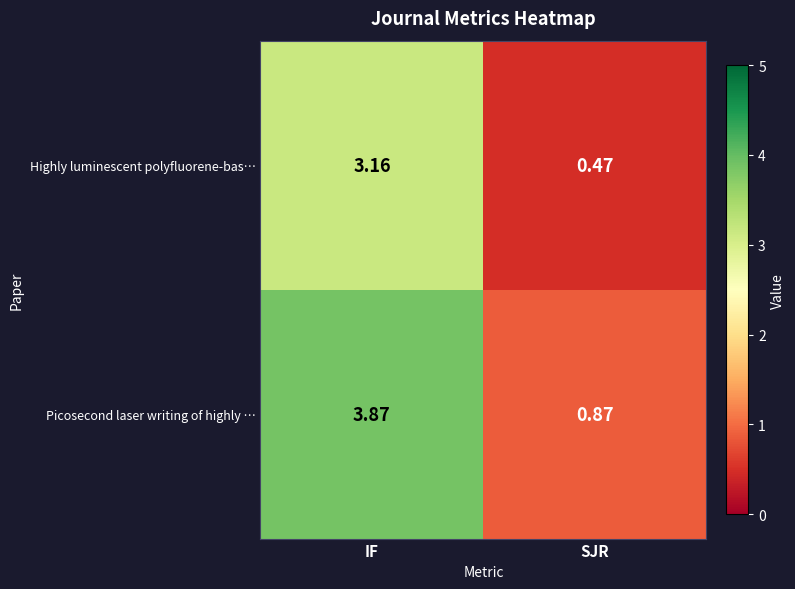

At which label is Highly luminescent polyfluorene-bas… closest to 1?

SJR